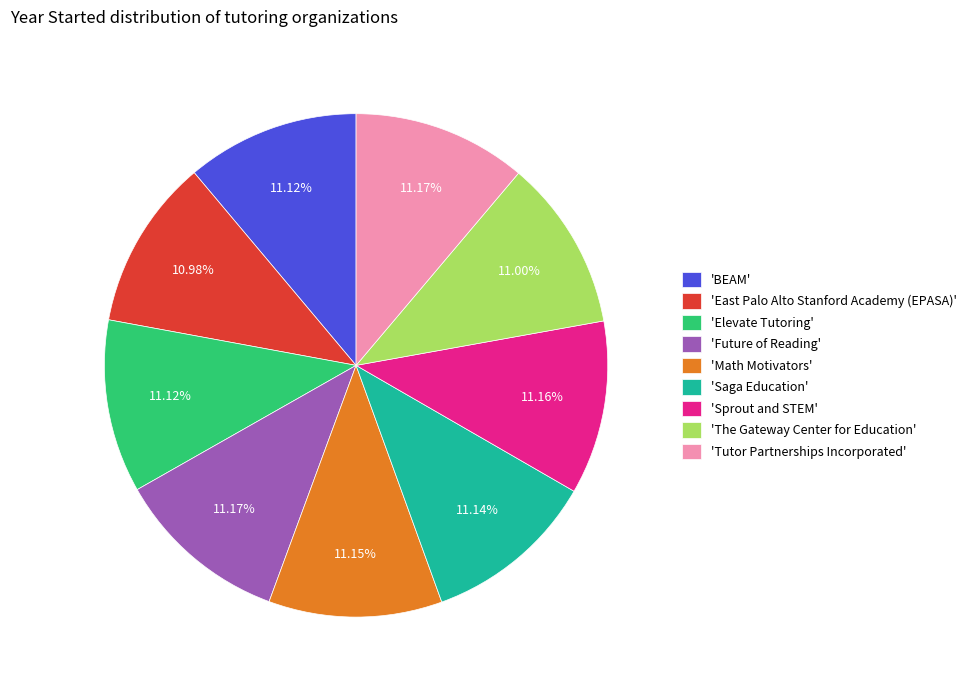

What is the ratio of the value at 'Elevate Tutoring' to the value at 'Future of Reading'?

1.0